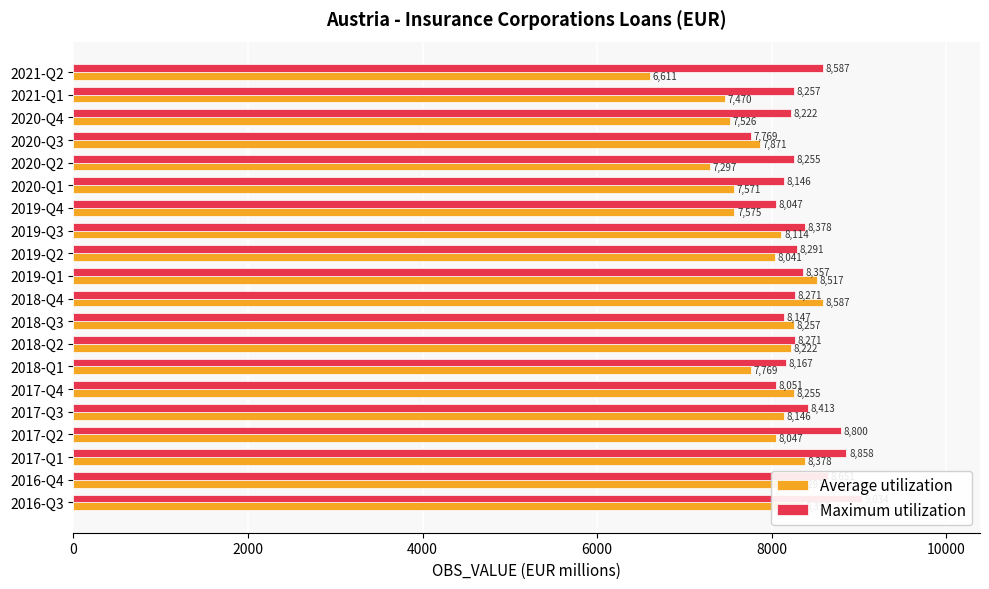

Which series has the largest range (max minus min)?

Average utilization